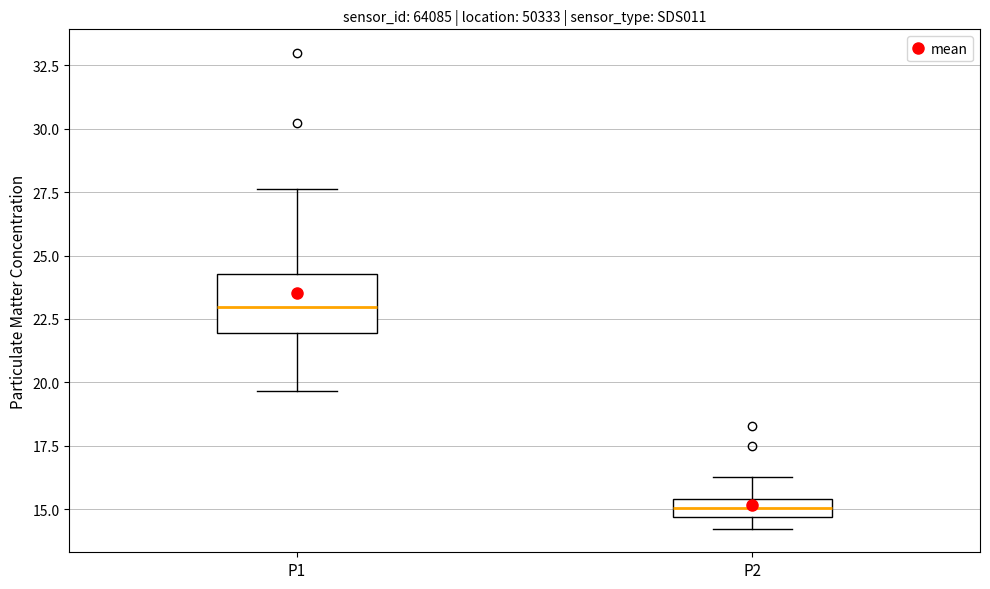

Which box has the highest median line?

P1